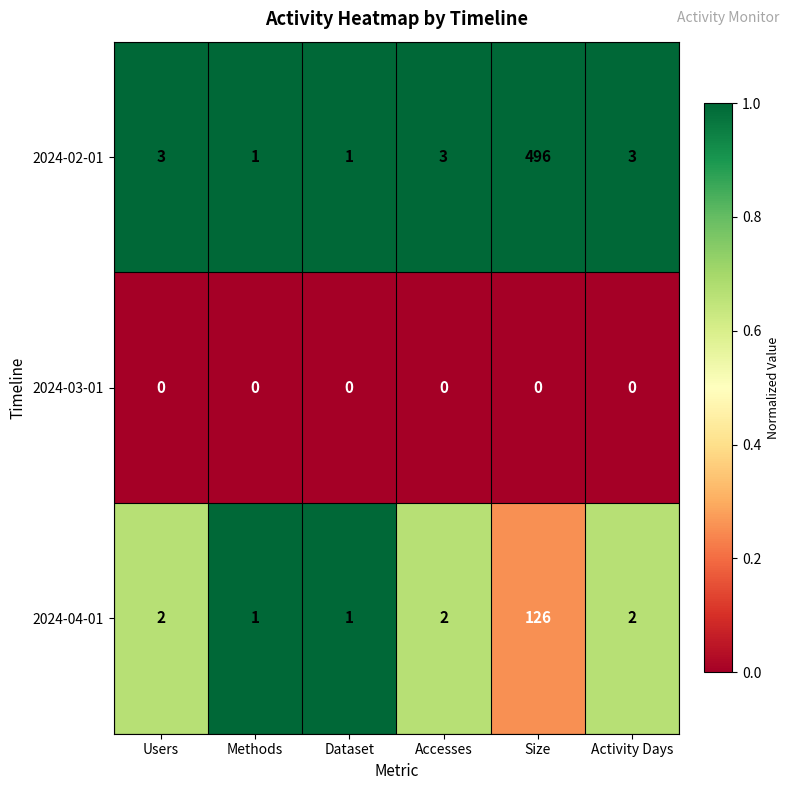

List the series in order of their overall mean, lowest first.

2024-03-01, 2024-04-01, 2024-02-01